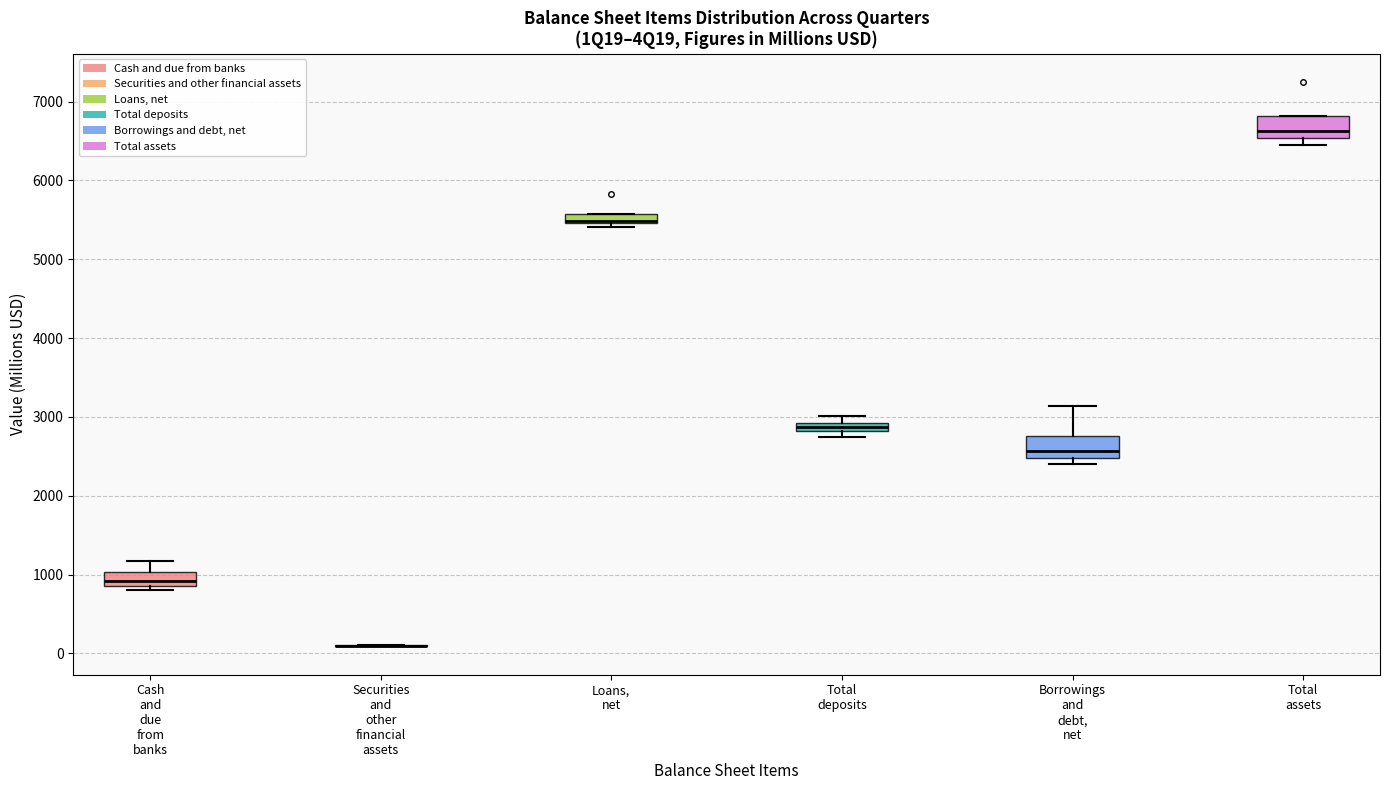

Where is the upper edge of the box for Loans, net on the y-axis? The values are not printed on the chart, so give them approximately, as read against the axis.

5600